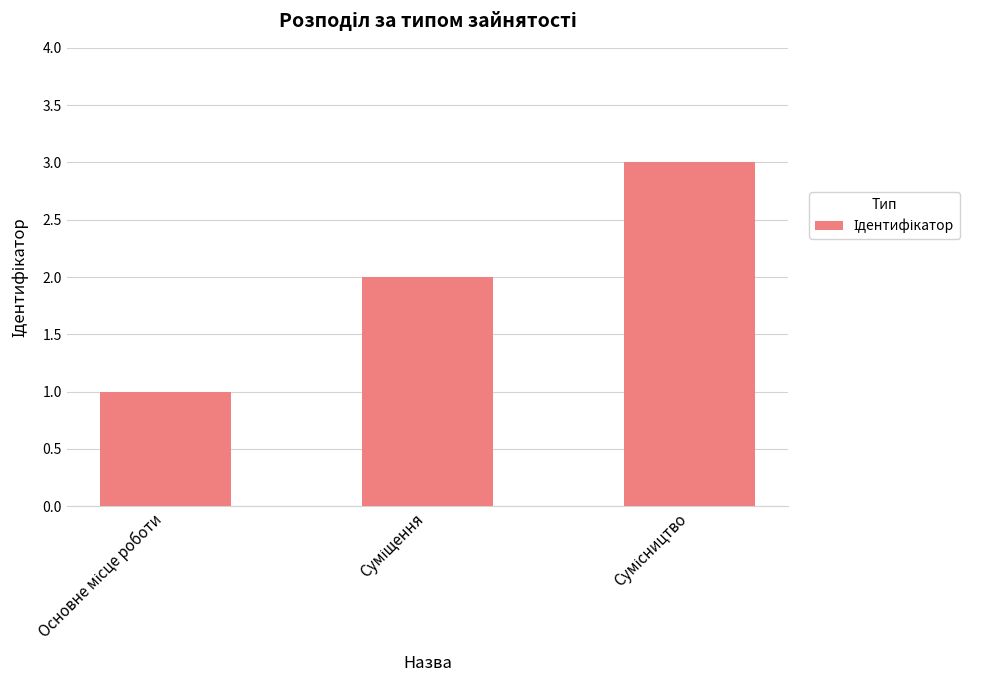

What is the greatest value displayed?

3